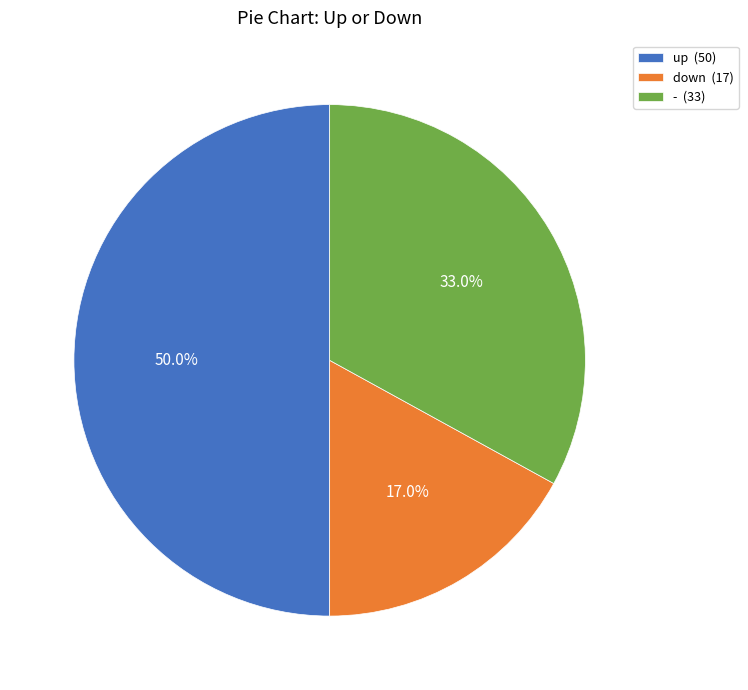

Is it true that - is 33% of the pie?

True